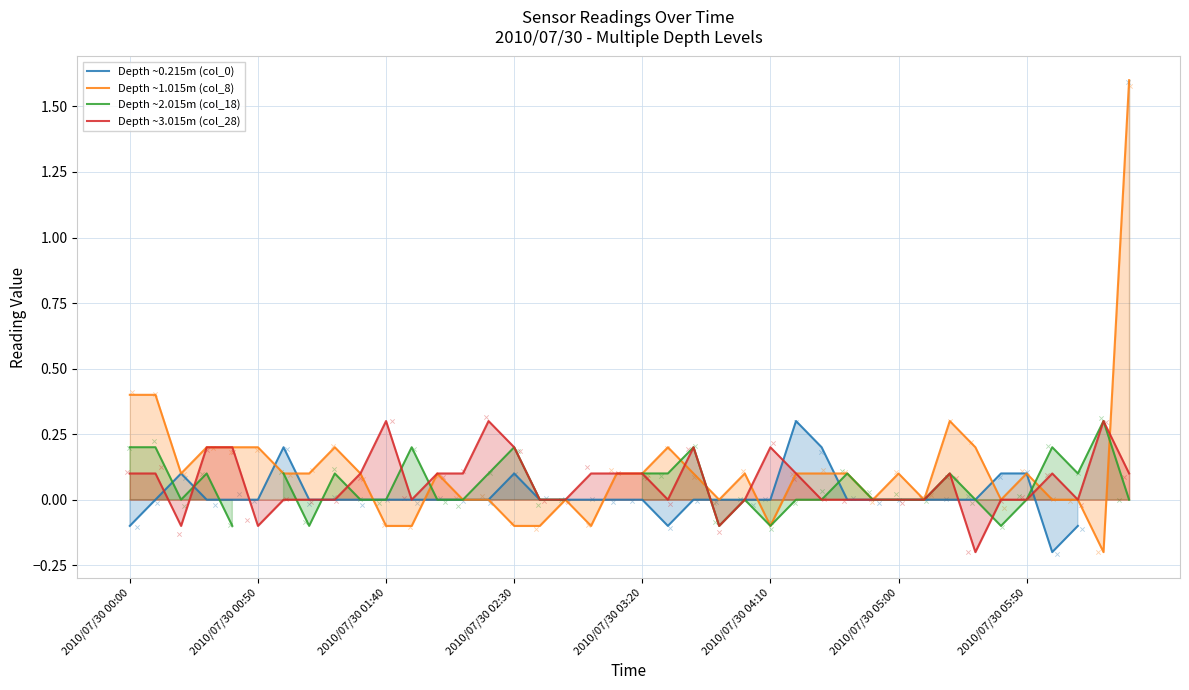

At which category is the sum across all series the highest?

39